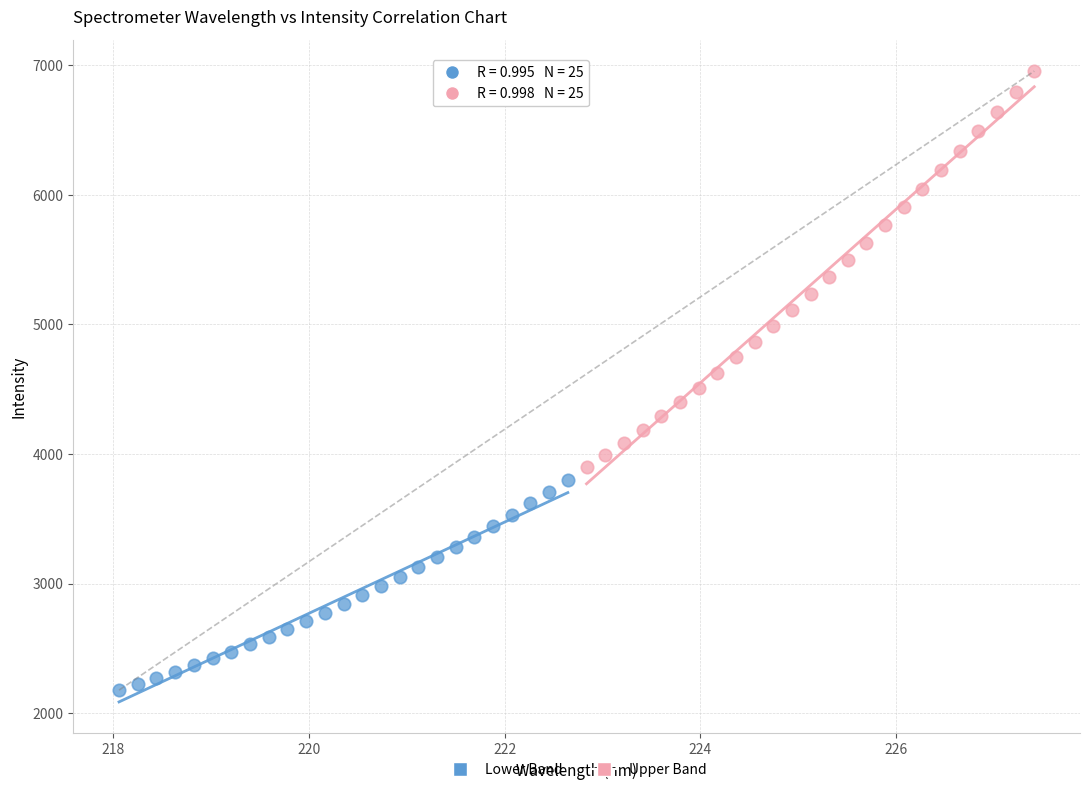

Which series has the widest spread of Y values?

Upper Band